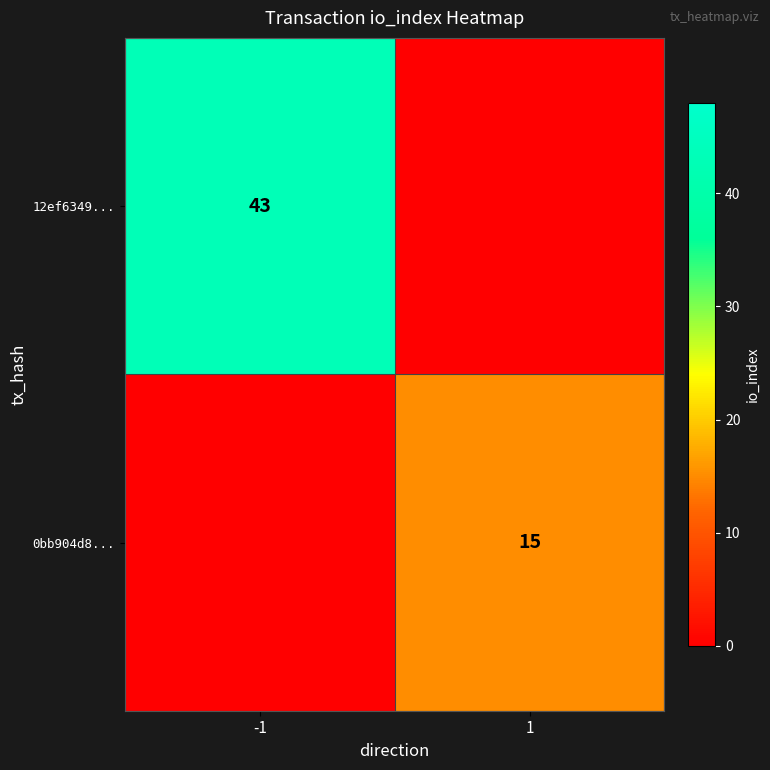

Is it true that 0bb904d8... equals 9 at 1?

False